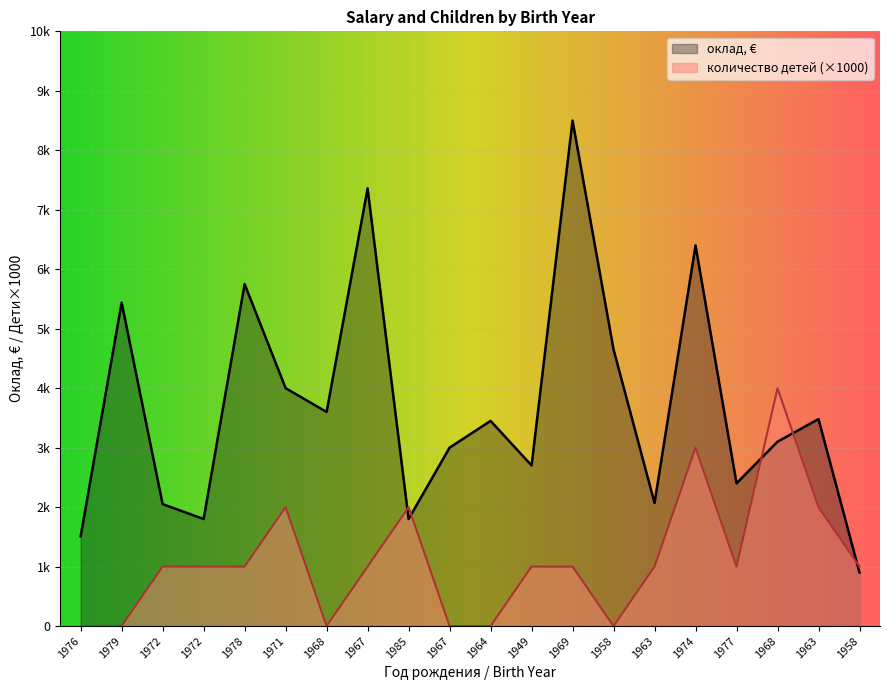

What is the approximate value of оклад, € at 1978, to the nearest 10?

5750